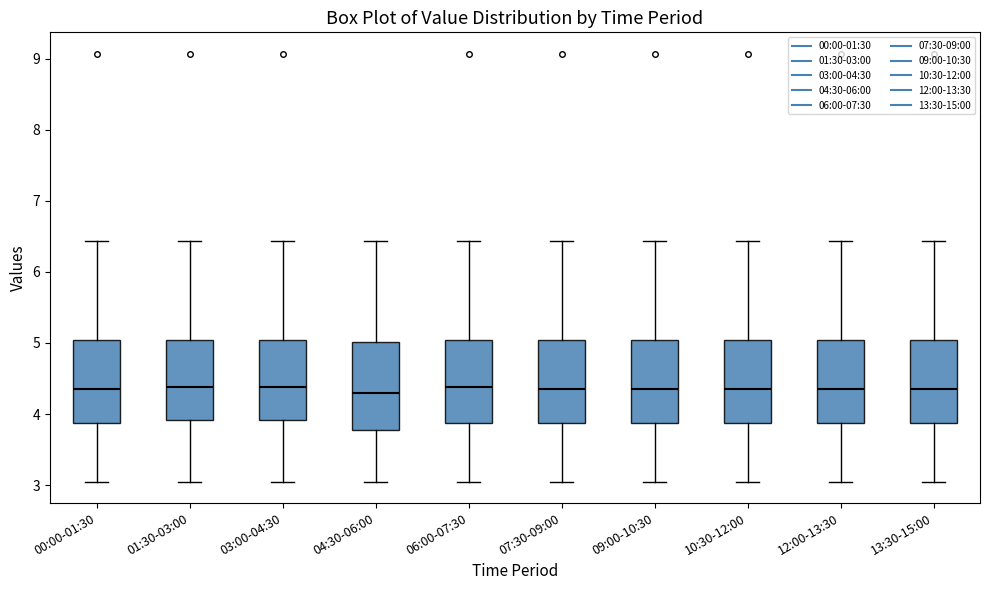

Reading left to right, read every box against the y-axis: the position of its median line, the range the box covers, and the ends of its whiskers. The values are not printed on the chart, so give them approximately, as read against the axis.

00:00-01:30: median 4.4, box 3.9 to 5.0, whiskers 3.1 to 6.4
01:30-03:00: median 4.4, box 3.9 to 5.0, whiskers 3.1 to 6.4
03:00-04:30: median 4.4, box 3.9 to 5.0, whiskers 3.1 to 6.4
04:30-06:00: median 4.3, box 3.8 to 5.0, whiskers 3.1 to 6.4
06:00-07:30: median 4.4, box 3.9 to 5.0, whiskers 3.1 to 6.4
07:30-09:00: median 4.4, box 3.9 to 5.0, whiskers 3.1 to 6.4
09:00-10:30: median 4.4, box 3.9 to 5.0, whiskers 3.1 to 6.4
10:30-12:00: median 4.4, box 3.9 to 5.0, whiskers 3.1 to 6.4
12:00-13:30: median 4.4, box 3.9 to 5.0, whiskers 3.1 to 6.4
13:30-15:00: median 4.4, box 3.9 to 5.0, whiskers 3.1 to 6.4